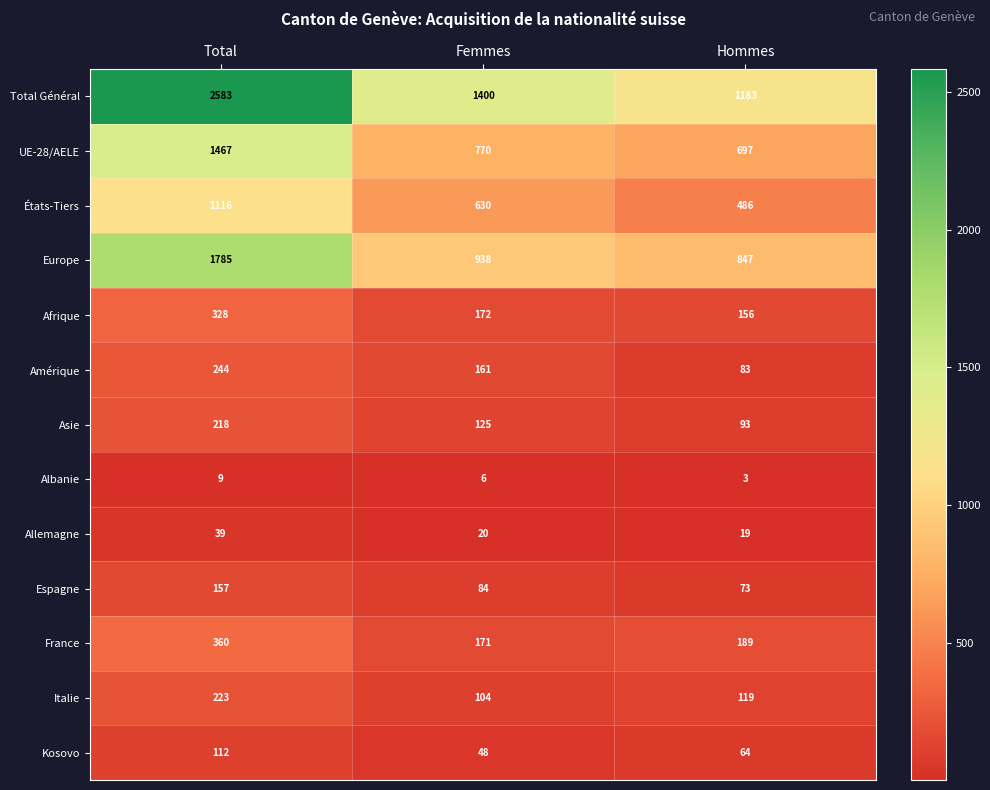

Rank the categories by UE-28/AELE value from highest to lowest.

Total, Femmes, Hommes